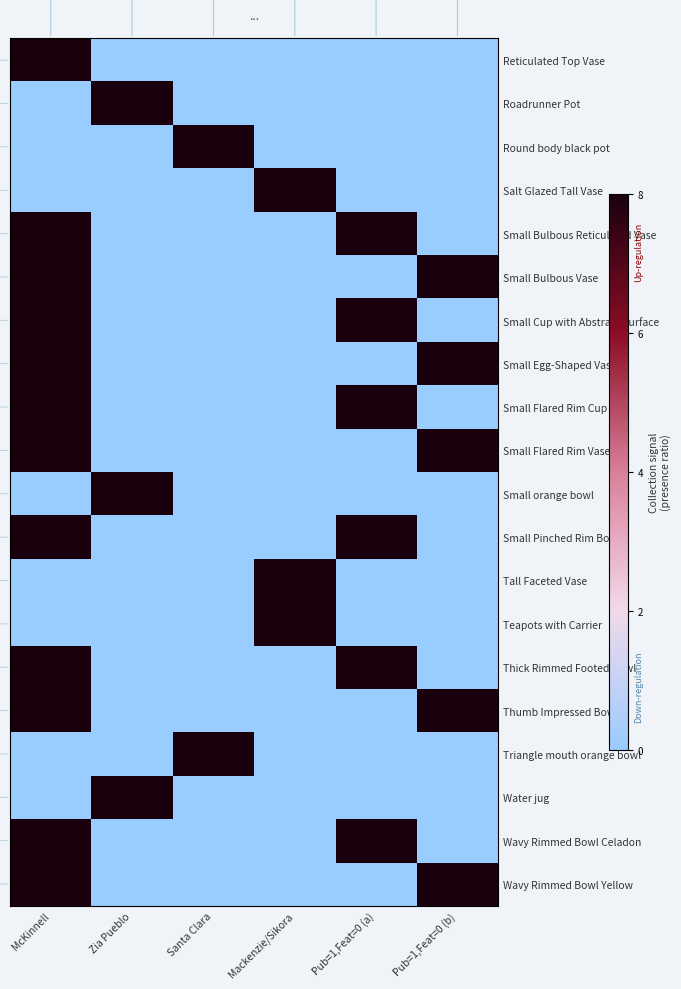

Count the number of data series in this chart.

20